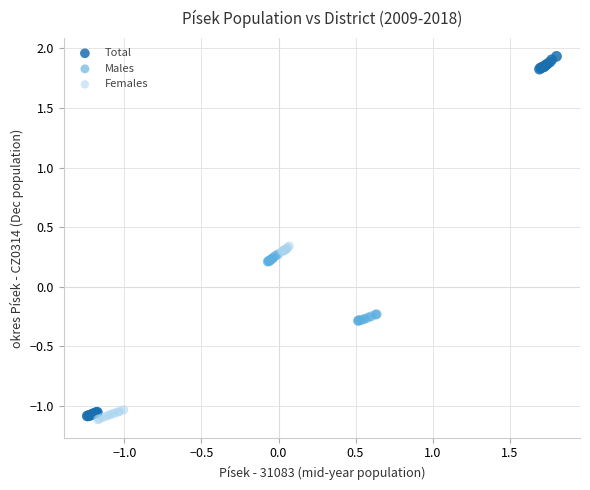

Which series reaches the maximum Y coordinate?

Total